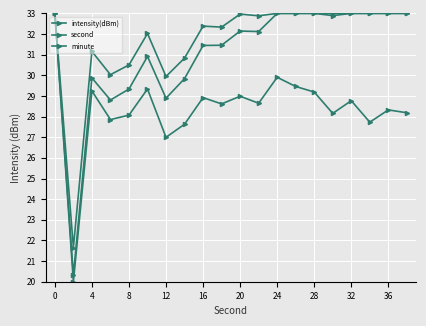

True or false: intensity(dBm) and minute cross at least once.

False